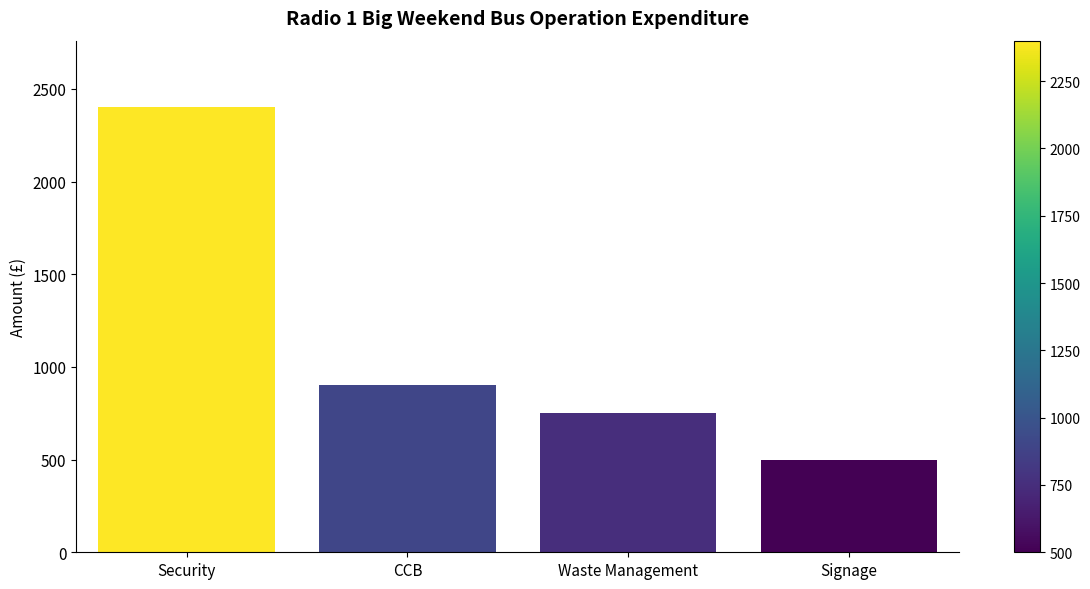

What is the change in value from Security to Waste Management?

-1650